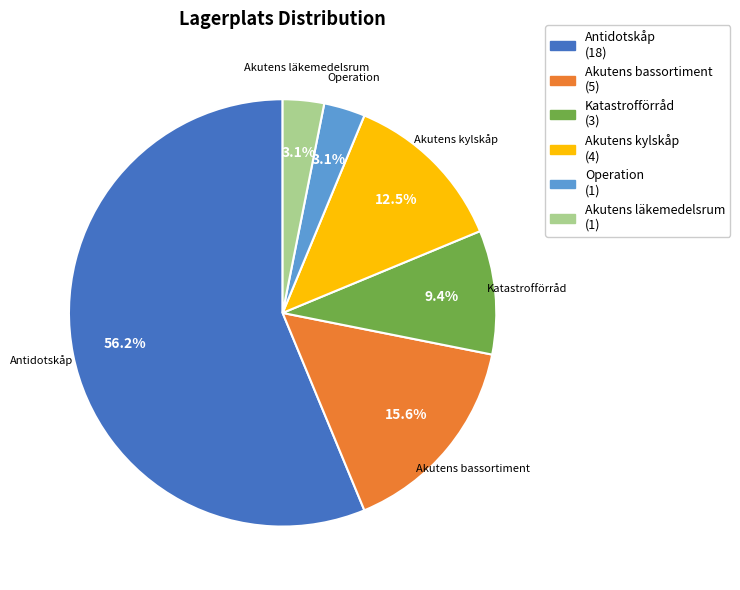

To the nearest percent, what is the difference between the largest and smallest slice percentages?

53%